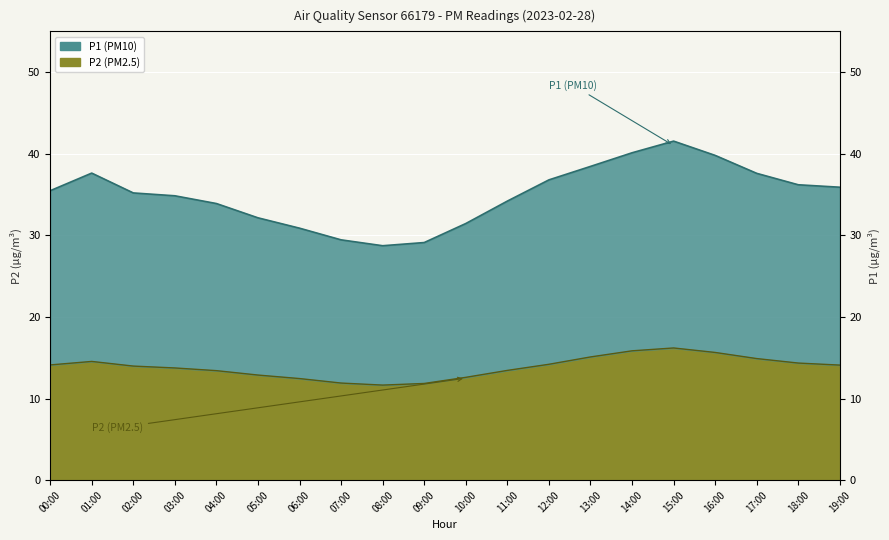

Reading left to right, what are all the values shown in this chart?

P1: 35.5	37.6	35.2	34.9	33.9	32.1	30.9	29.4	28.7	29.1	31.4	34.2	36.8	38.5	40.1	41.5	39.8	37.6	36.2	35.9
P2: 14.1	14.6	14.0	13.8	13.4	12.9	12.4	11.9	11.7	11.8	12.6	13.4	14.2	15.1	15.8	16.2	15.7	14.9	14.3	14.1